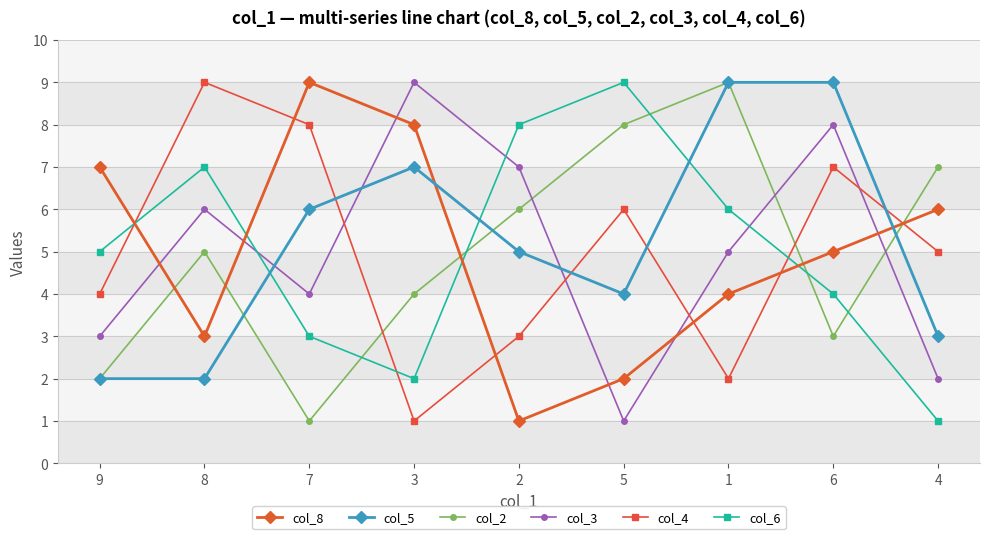

How many categories are shown in the chart?

9